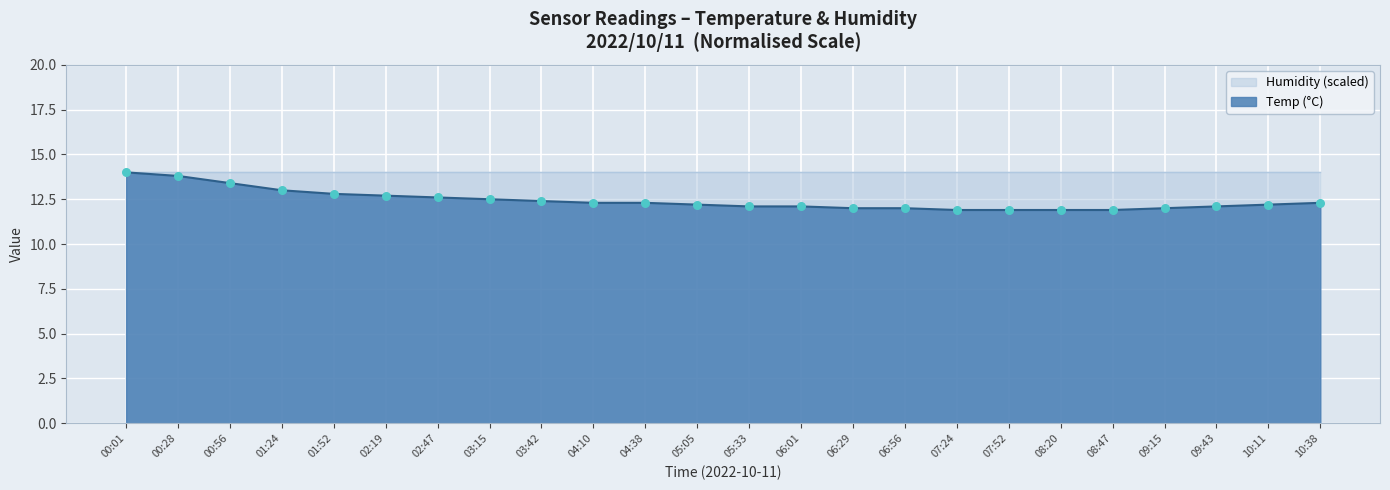

What is the change in value from 05:05 to 08:47?

-0.3